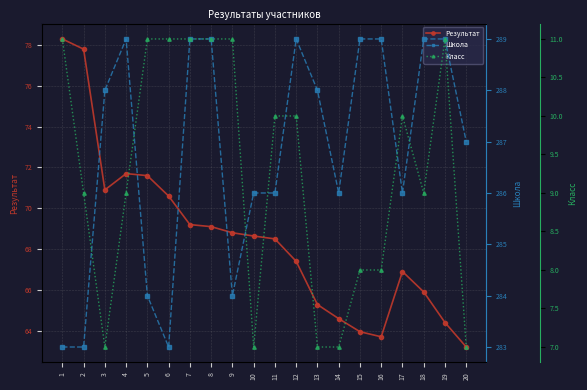

Where is the first local minimum for Школа?

6